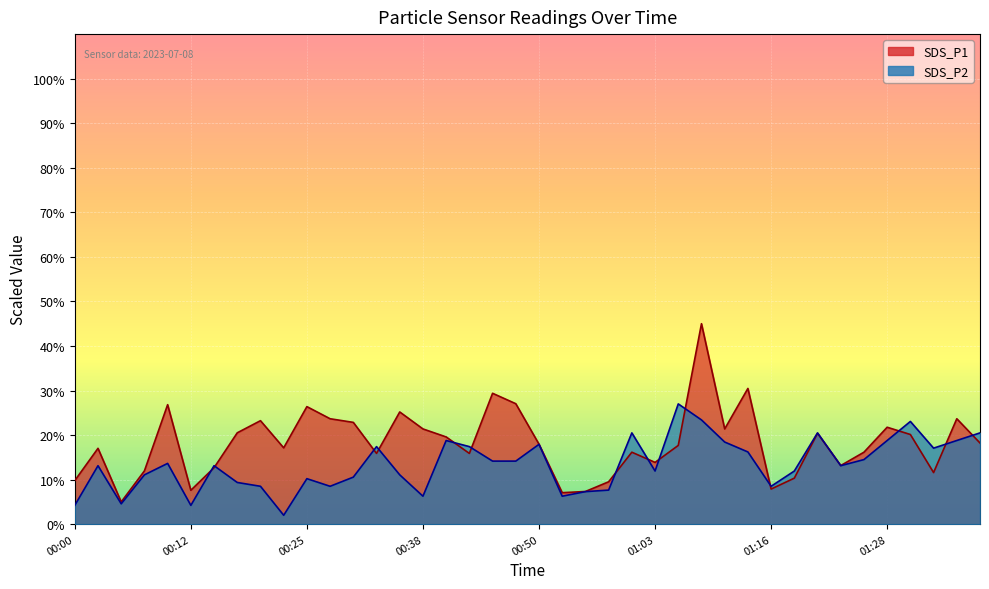

Where is SDS_P2 nearest to the value 14?

00:45